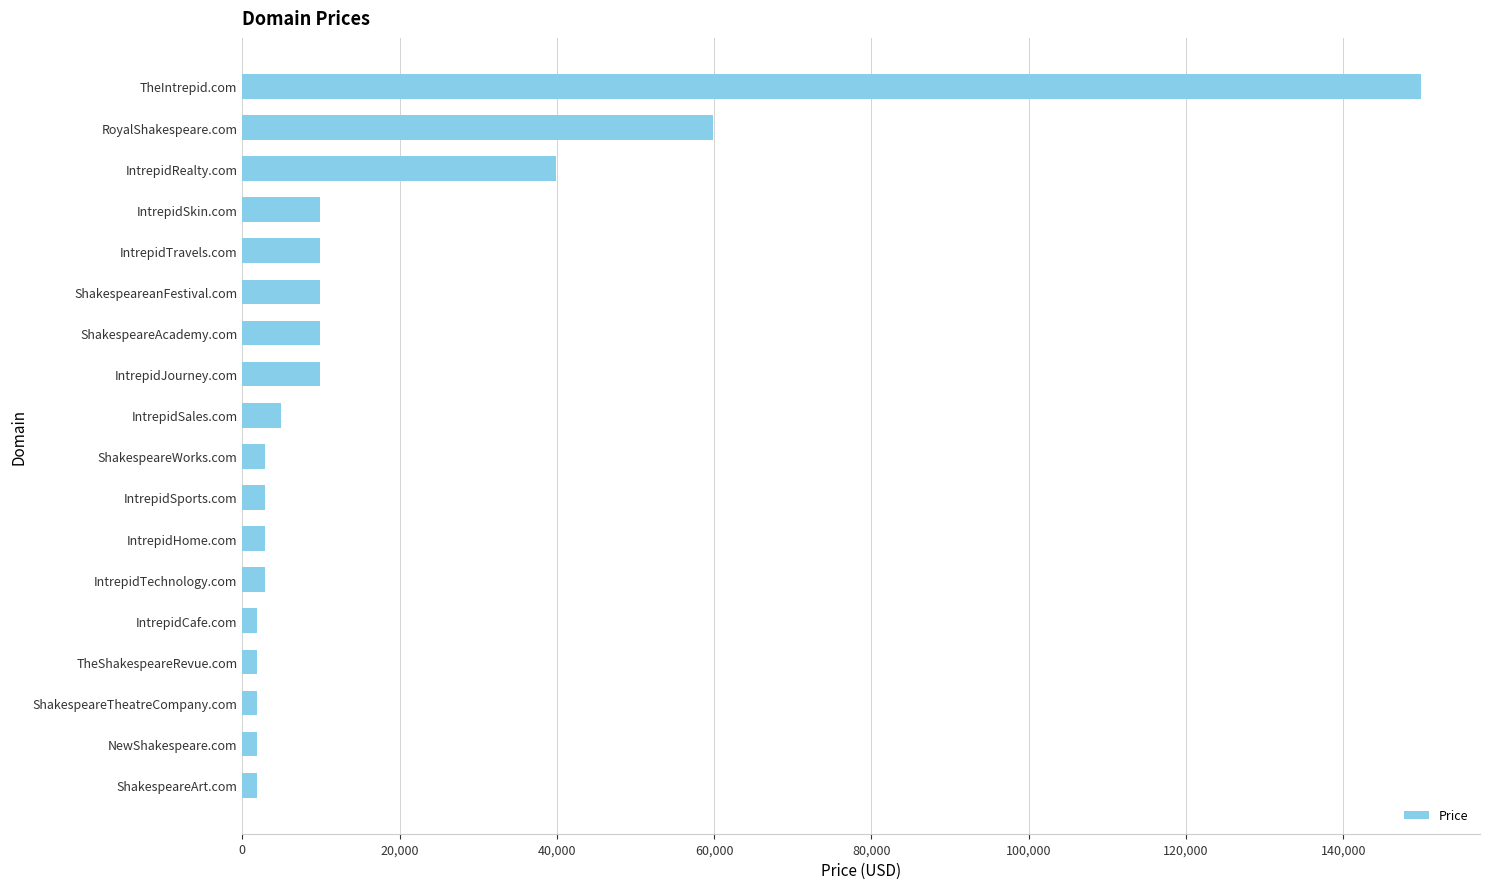

Which has a higher value, IntrepidRealty.com or NewShakespeare.com?

IntrepidRealty.com